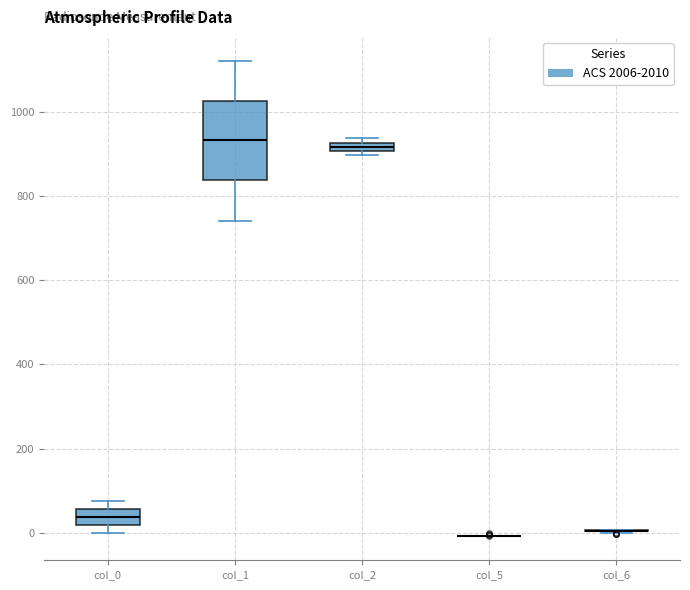

Which box is the tallest, from its lower edge to its upper edge?

col_1